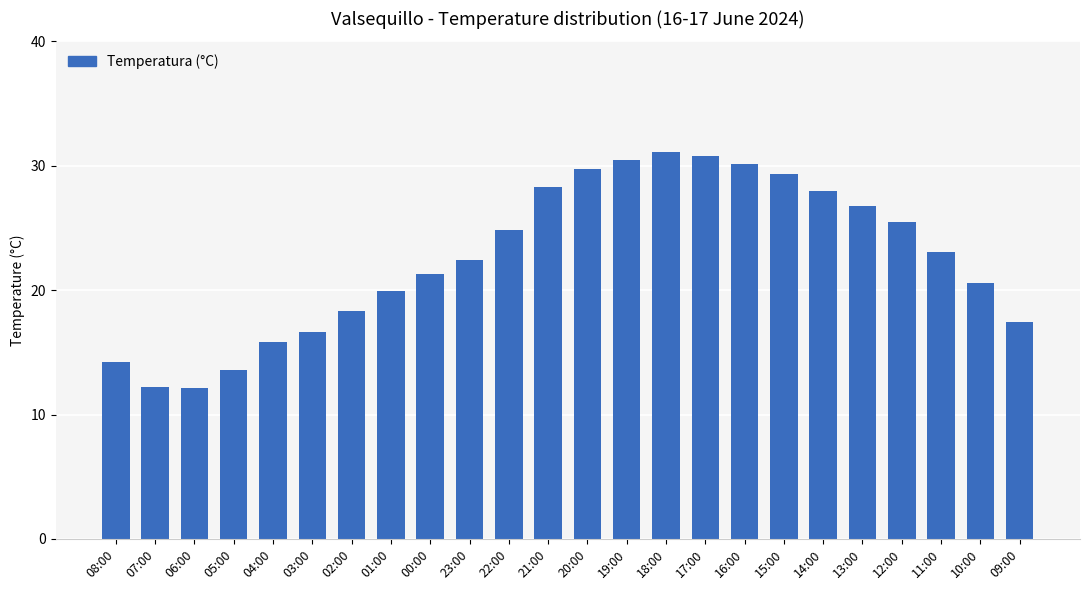

What position from the left is 00:00?

9